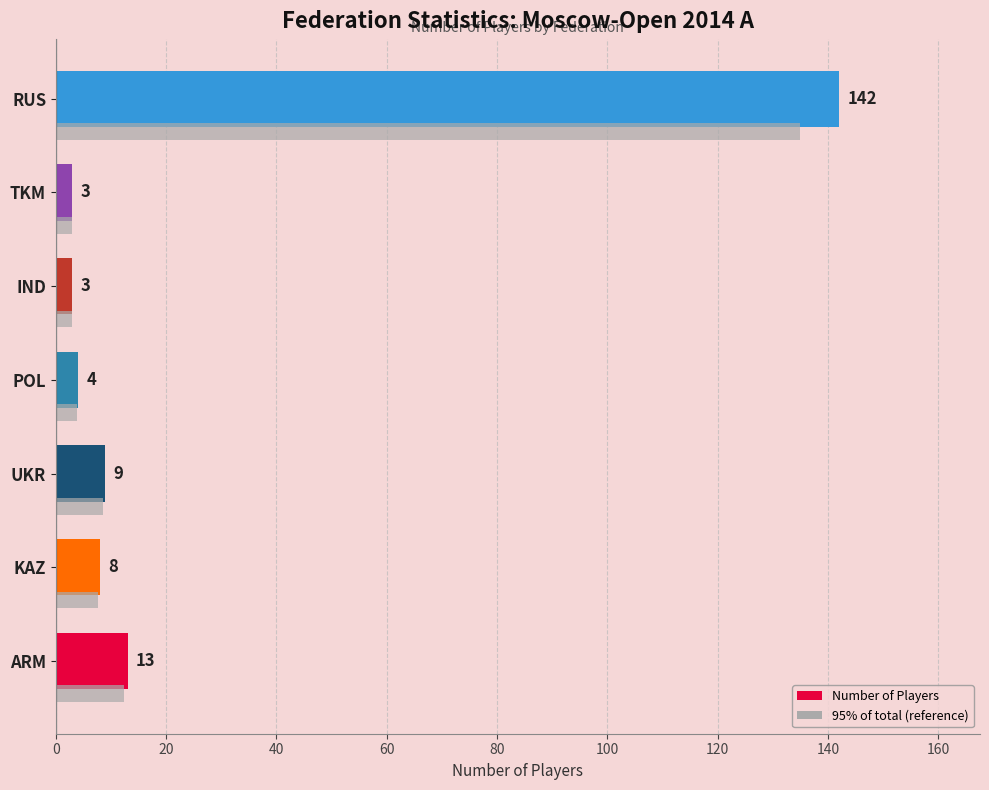

True or false: the data shows 5 at POL.

False